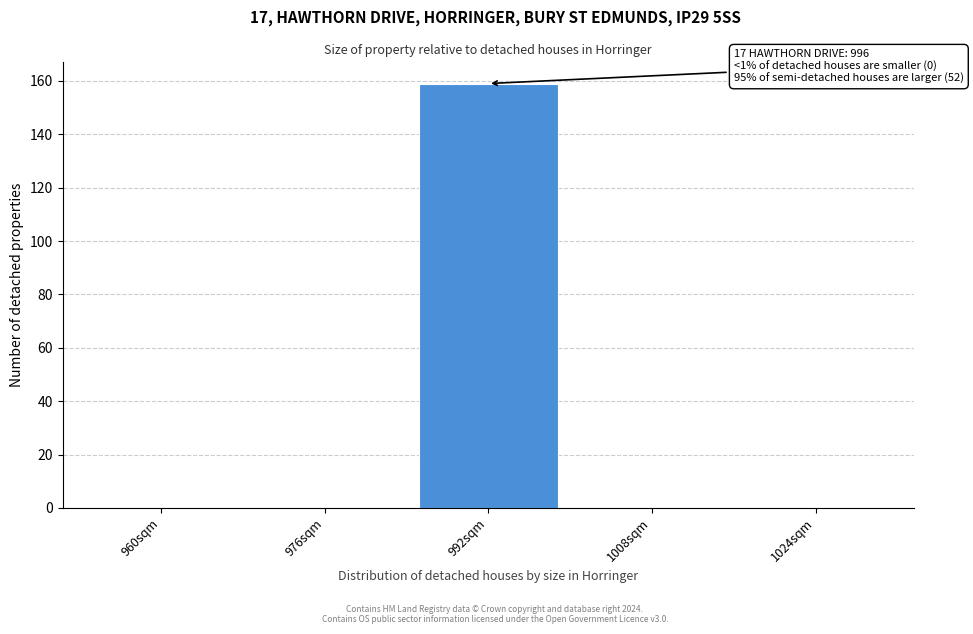

Reading right to left, transcribe all the data shown in this chart.

1024sqm=0	1008sqm=0	992sqm=159	976sqm=0	960sqm=0